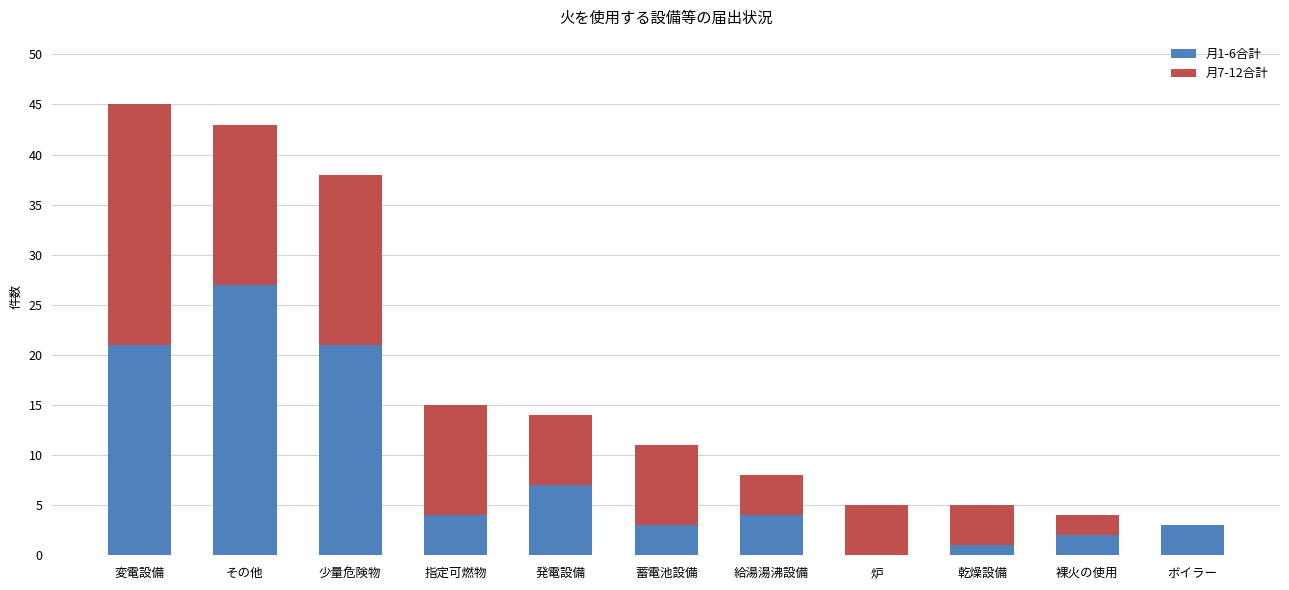

The value of 月1-6合計 at その他 is 11. True or false?

False